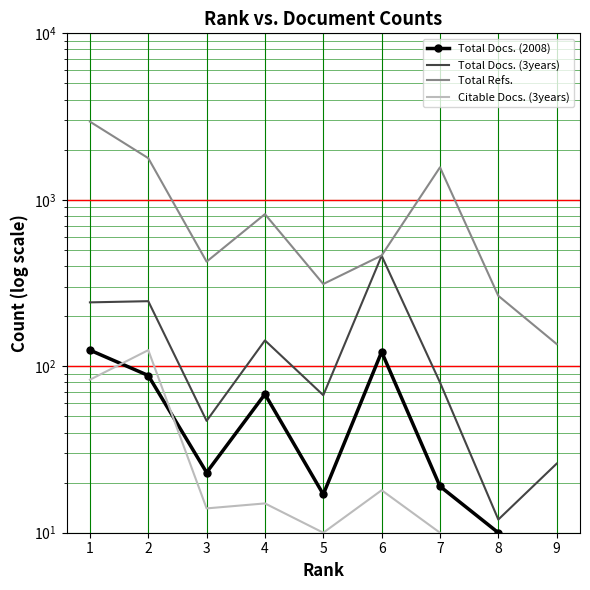

Which category has the lowest value in the Total Docs. (3years) series?

8